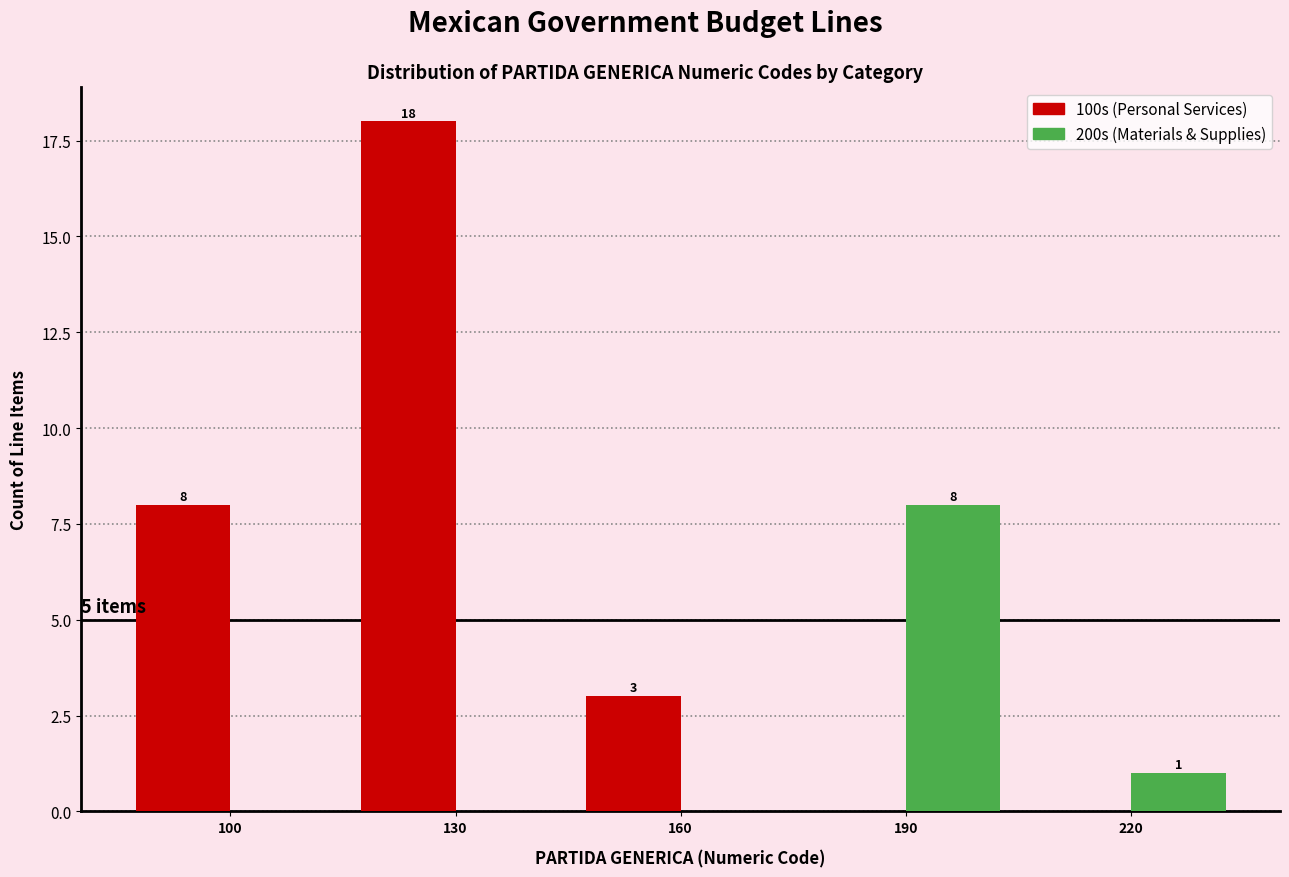

Reading left to right, list all the values displayed in this chart.

100s (Personal Services): 100=8	130=18	160=3	190=0	220=0
200s (Materials & Supplies): 100=0	130=0	160=0	190=8	220=1